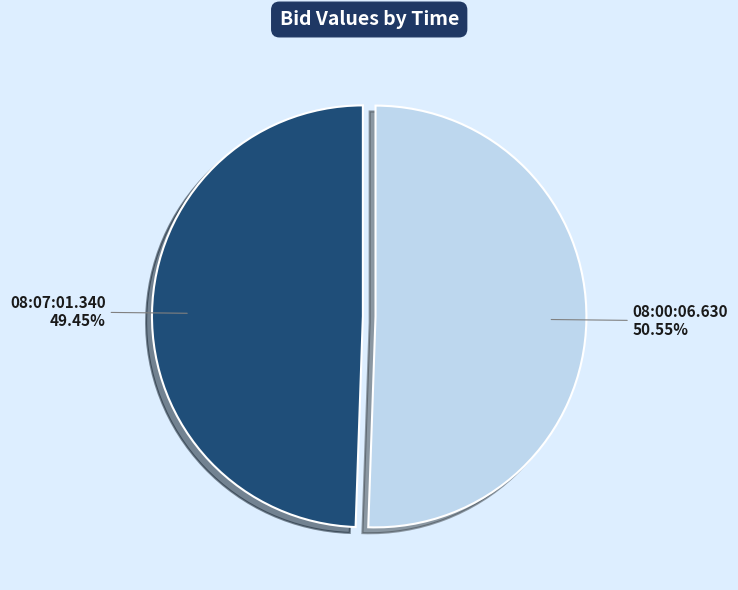

True or false: 08:07:01.340 accounts for 49% of the total.

True